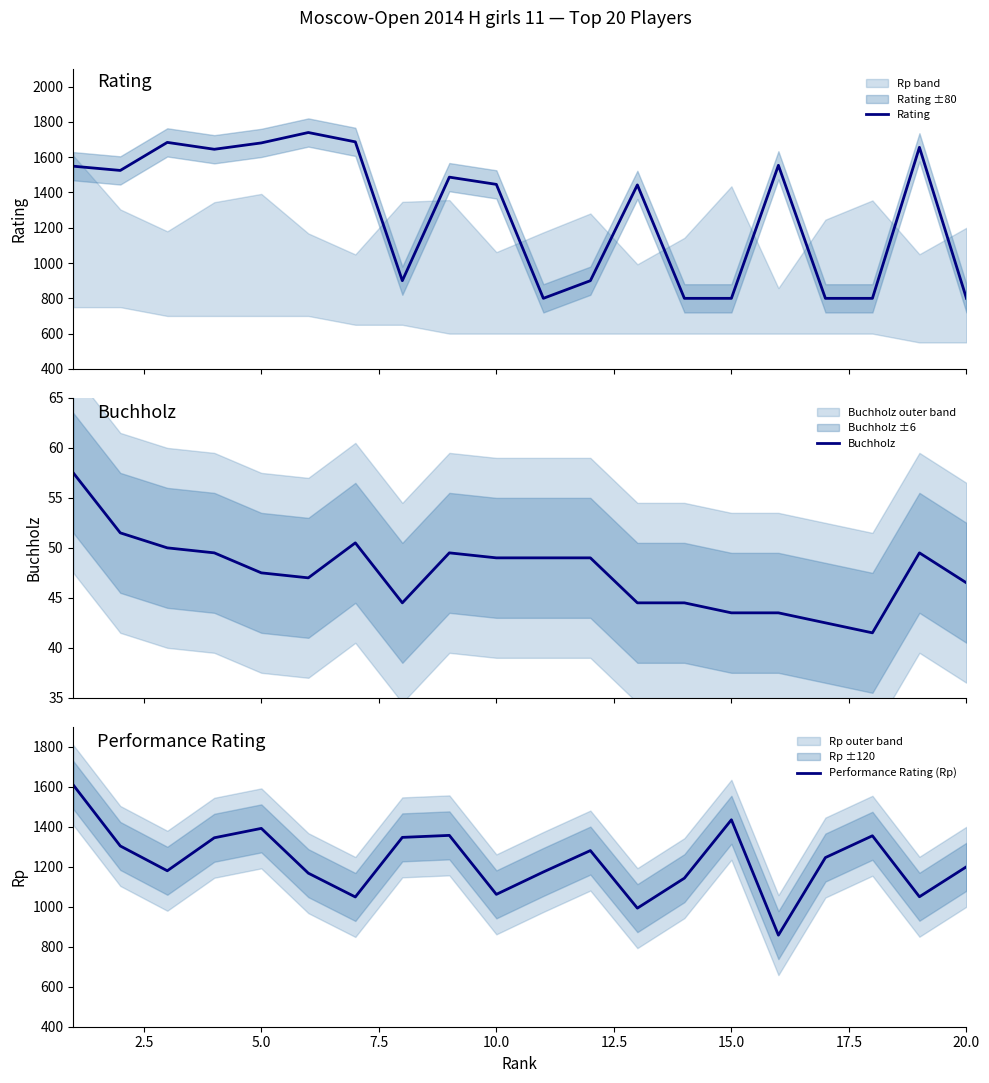

How many distinct data groups are displayed?

3